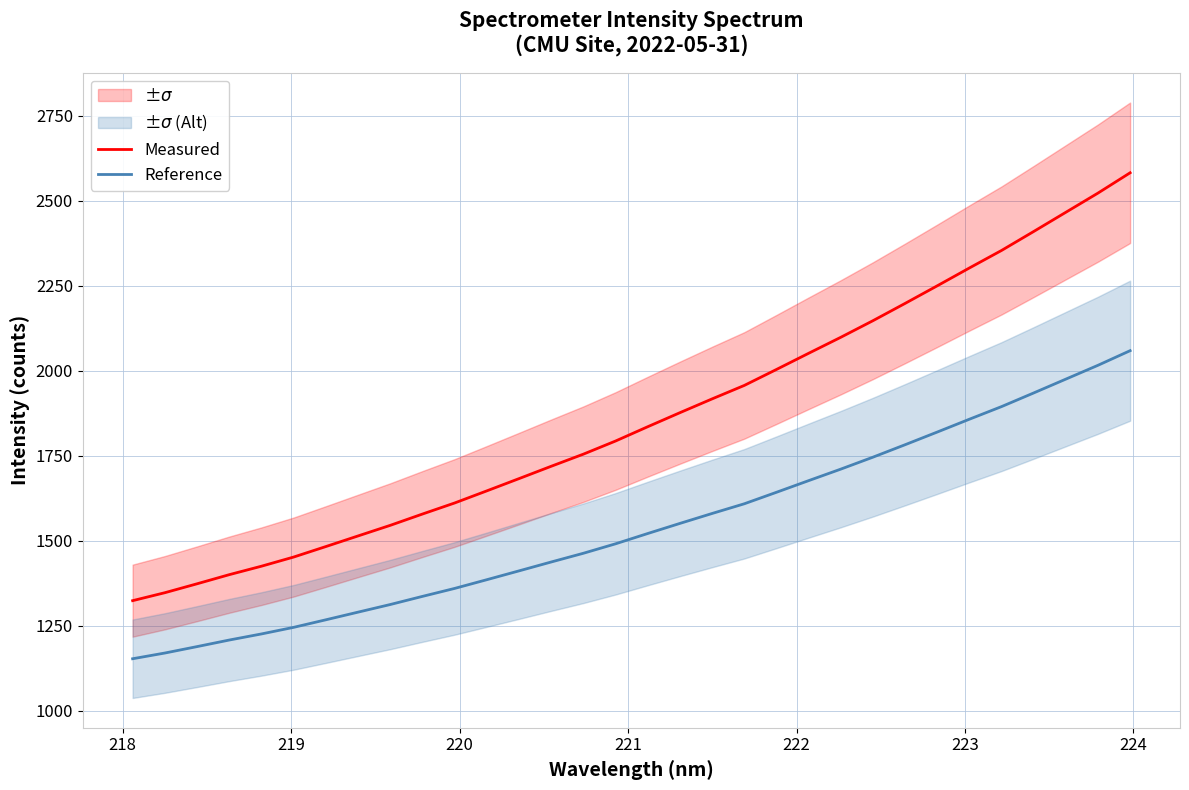

True or false: Measured and Reference intersect in this chart.

False